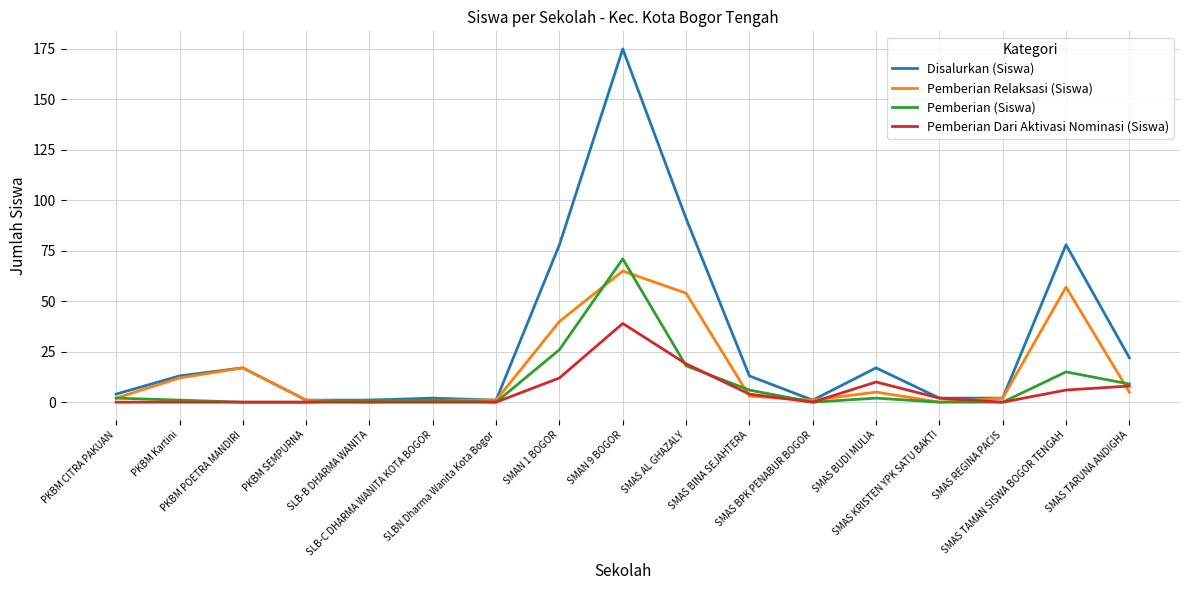

What position from the right is SMAS BPK PENABUR BOGOR?

6